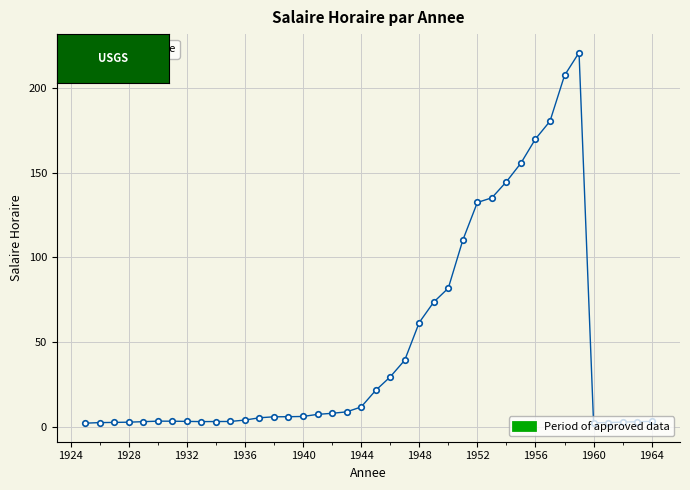

How many lines are shown in the chart?

1